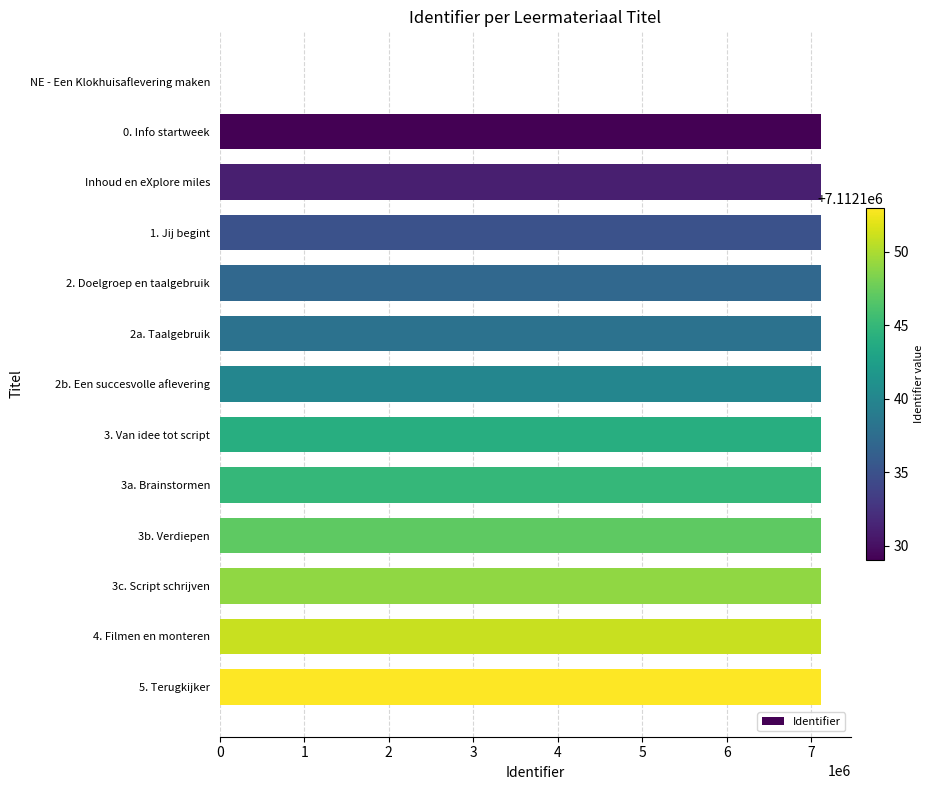

The value at 3a. Brainstormen is 9697390. True or false?

False